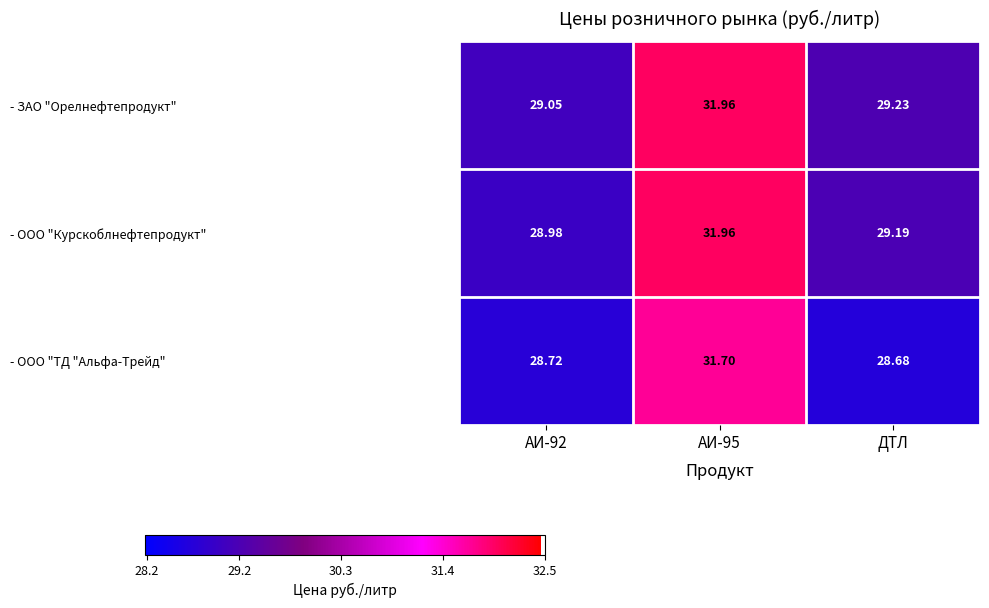

Where is - ЗАО "Орелнефтепродукт" nearest to the value 30?

ДТЛ